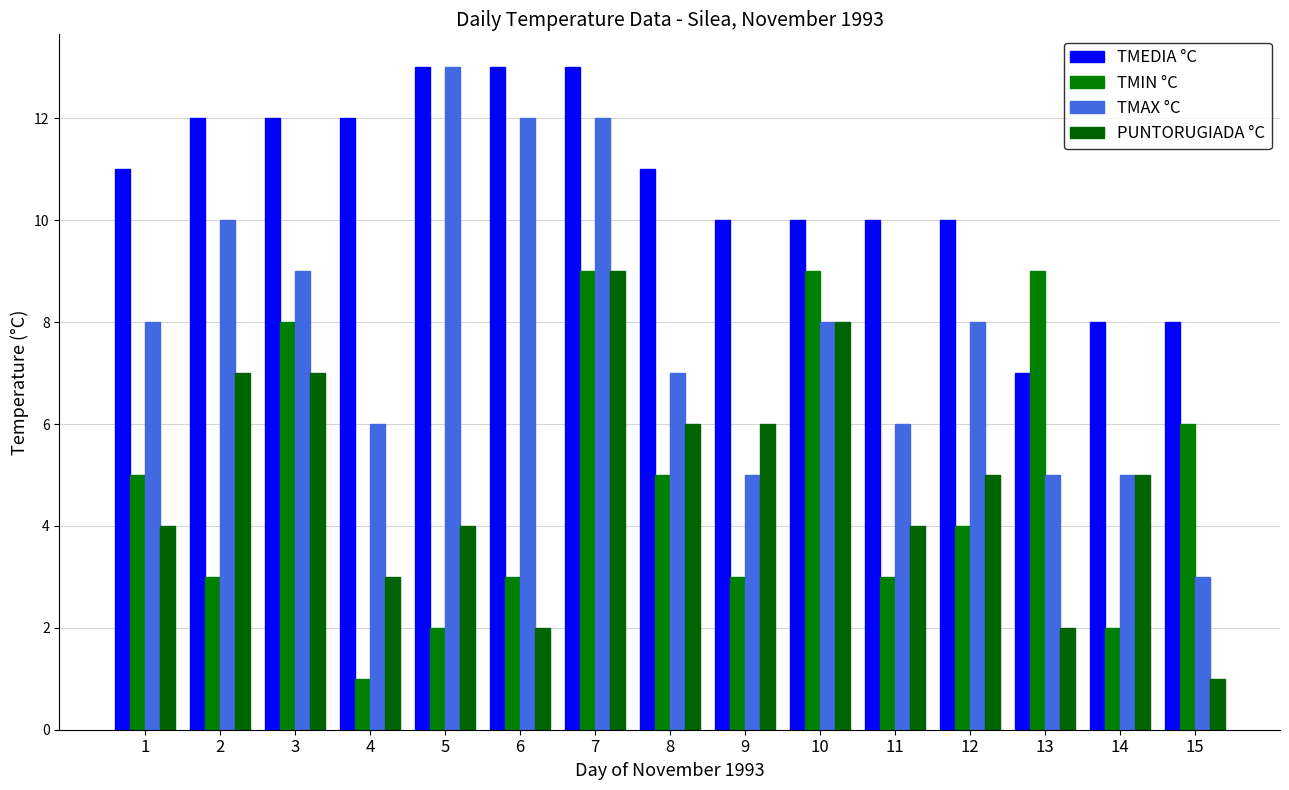

Are the bars grouped side by side (vs. stacked)?

Yes